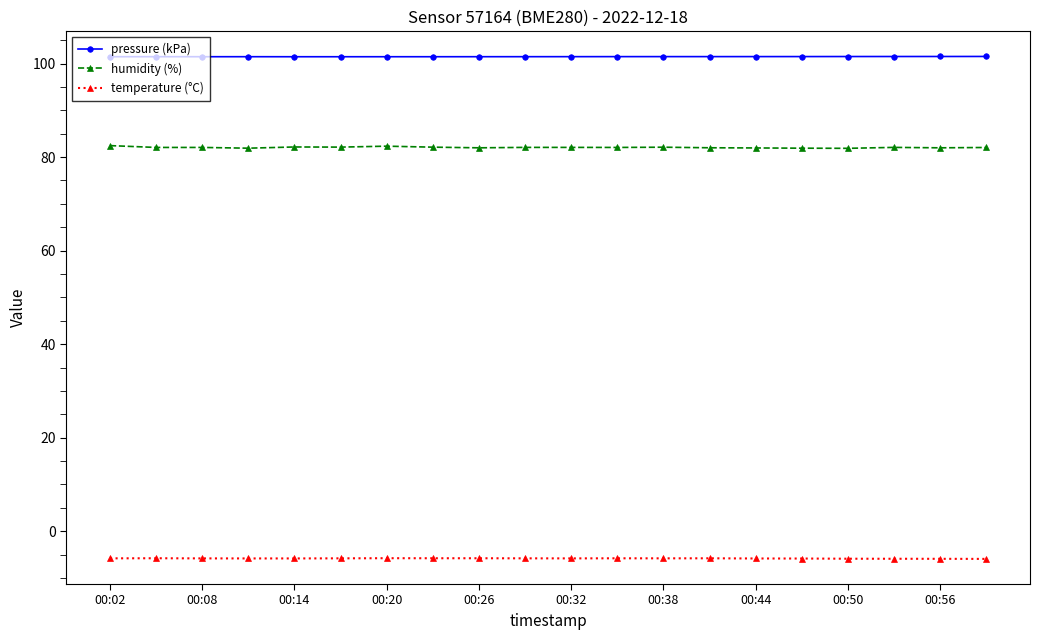

What is the smallest value displayed?

-5.9